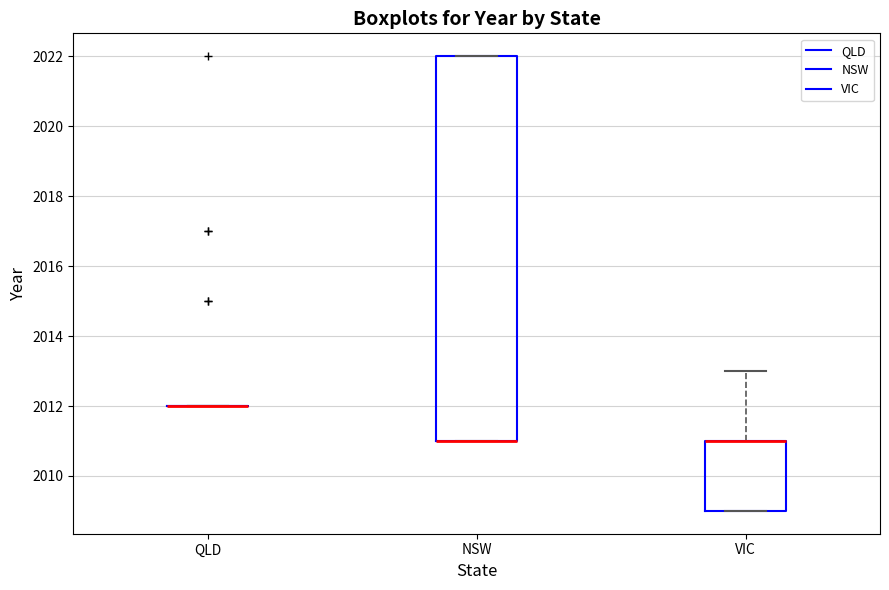

Which box is the tallest, from its lower edge to its upper edge?

NSW